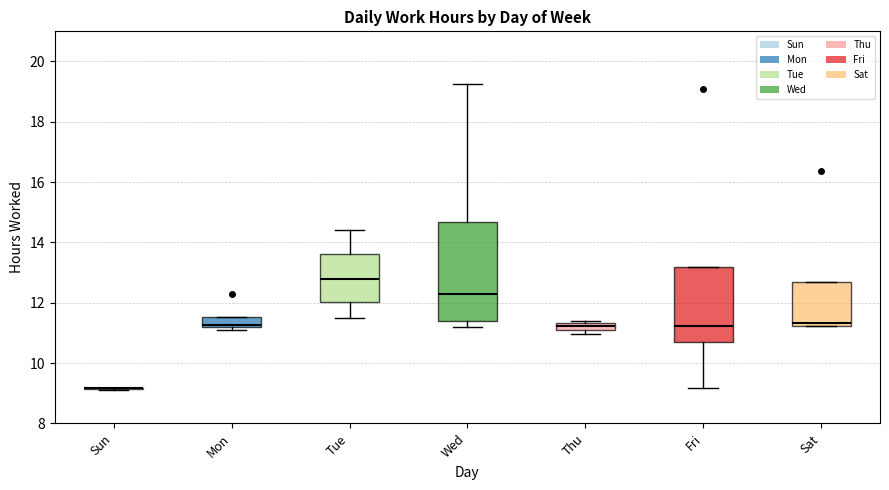

Which box is the tallest, from its lower edge to its upper edge?

Wed